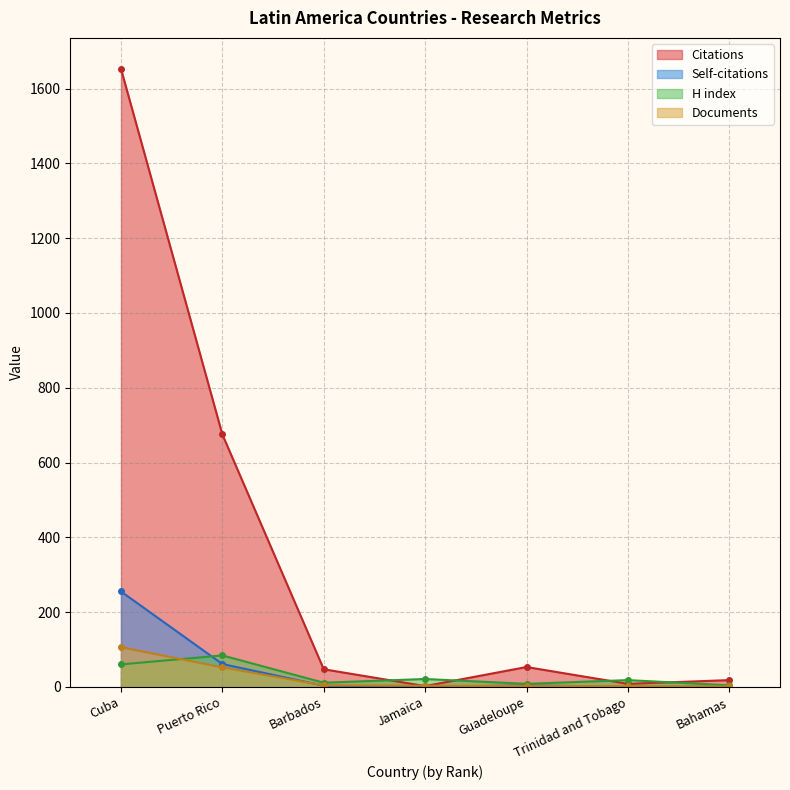

True or false: Citations and Documents cross at least once.

True